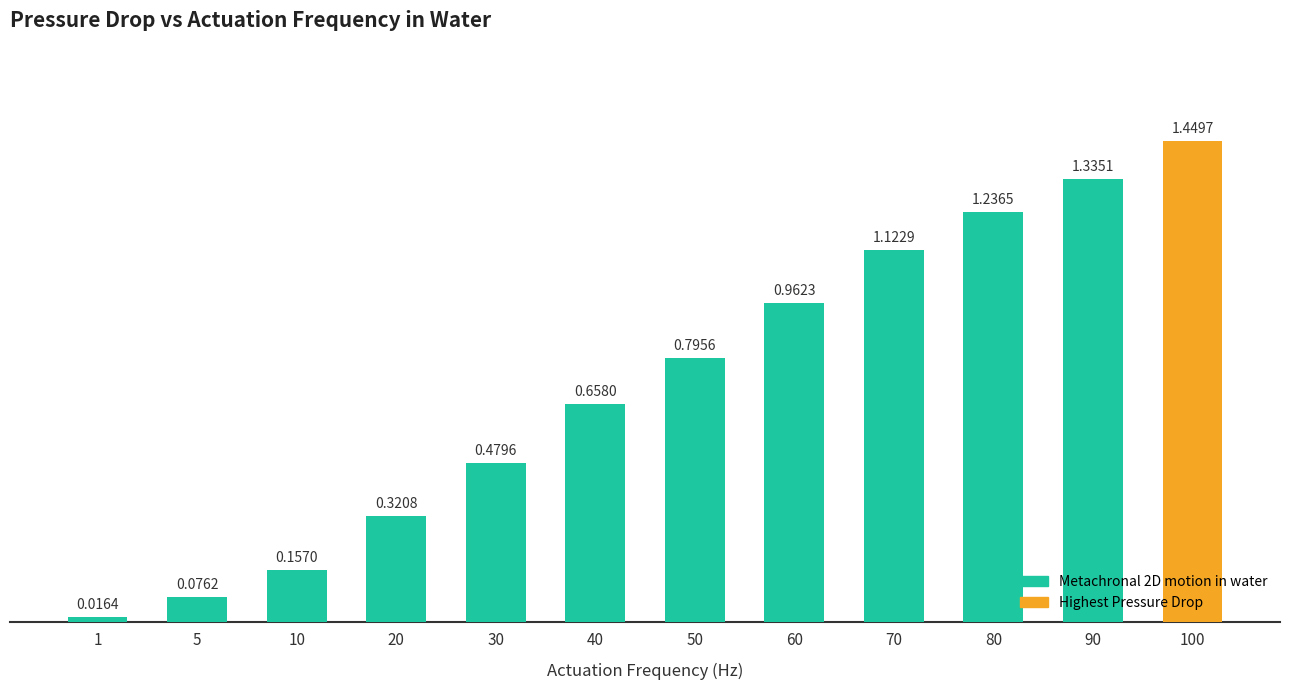

What is the sum of all values?

8.6